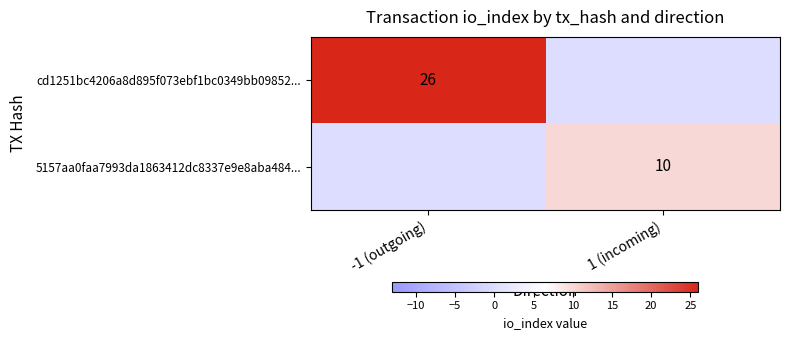

The value of cd1251bc4206a8d895f073ebf1bc0349bb09852... at -1 (outgoing) is 26. True or false?

True